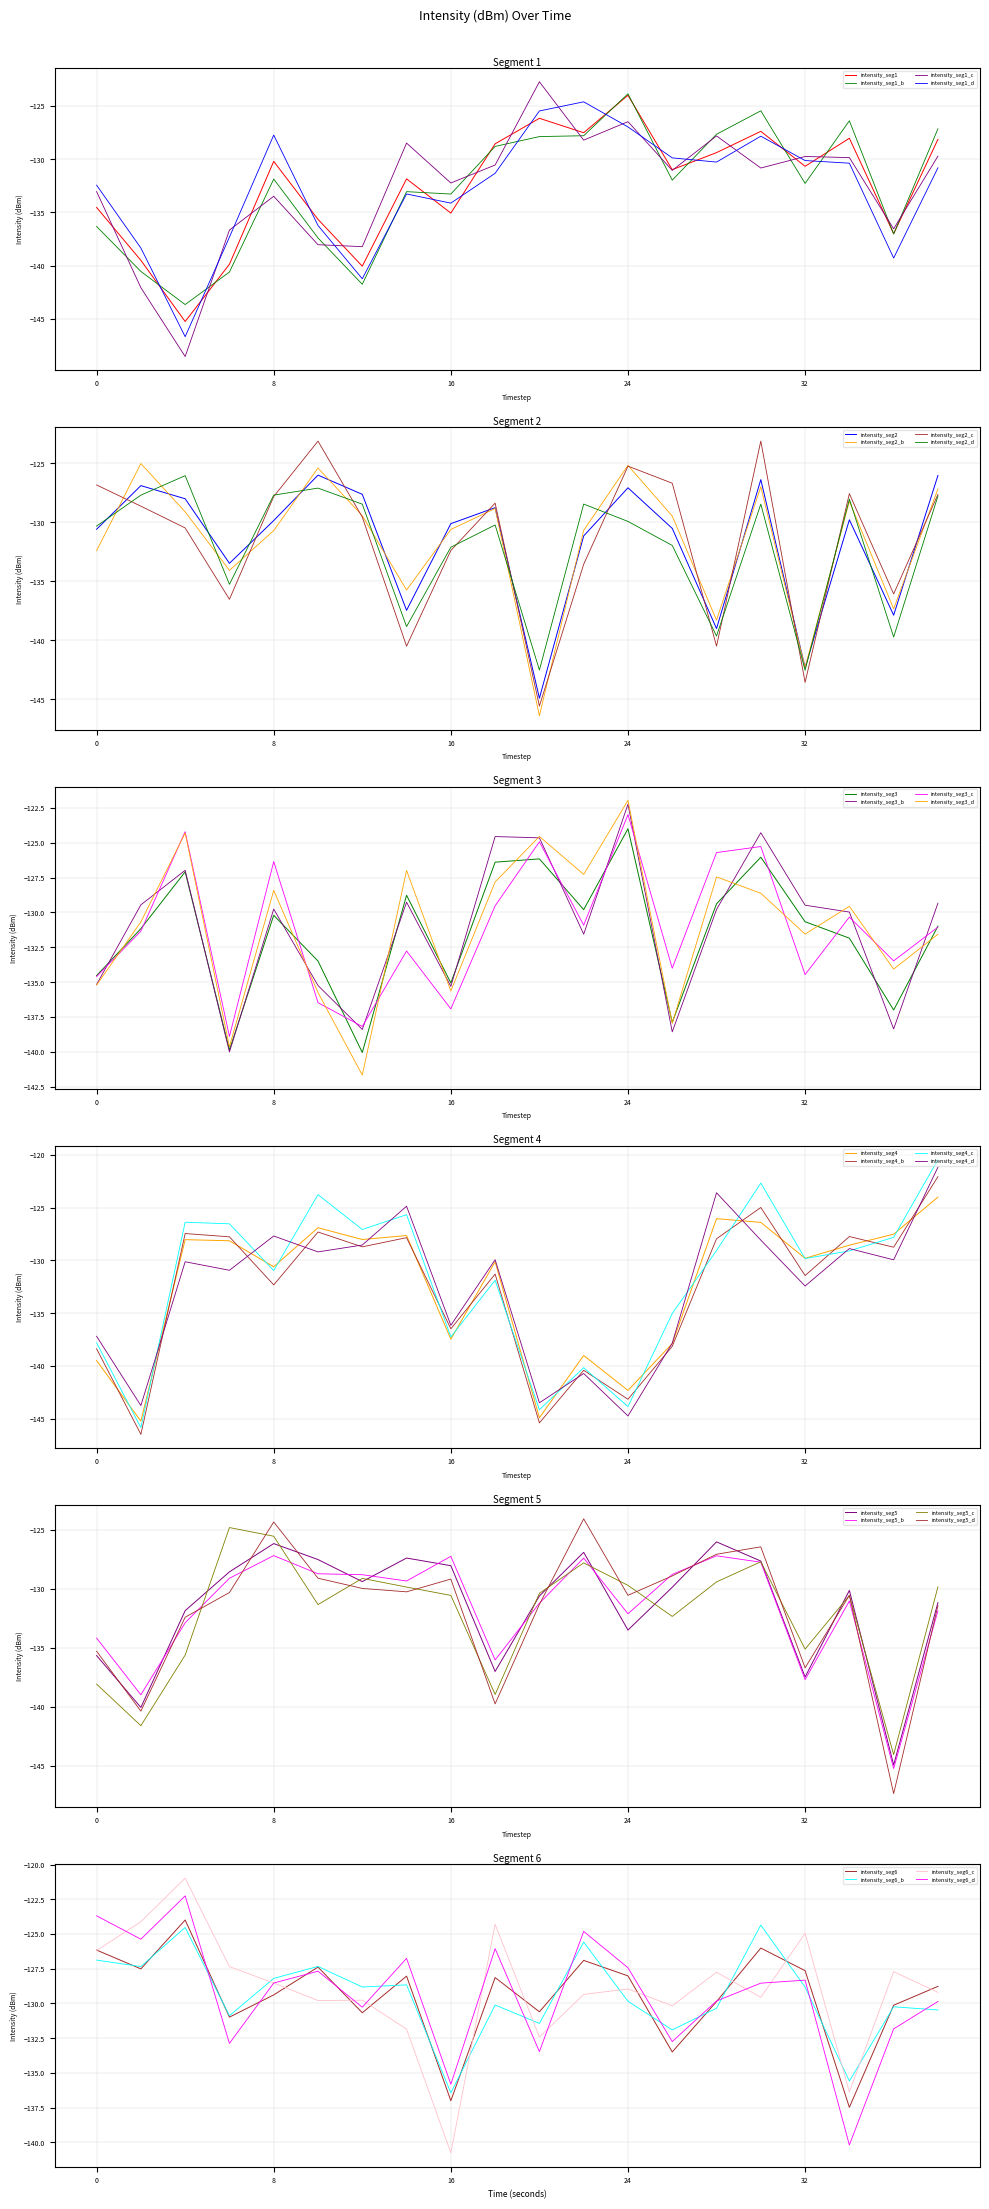

True or false: intensity_seg3 has a value of -193.6 at 32.

False